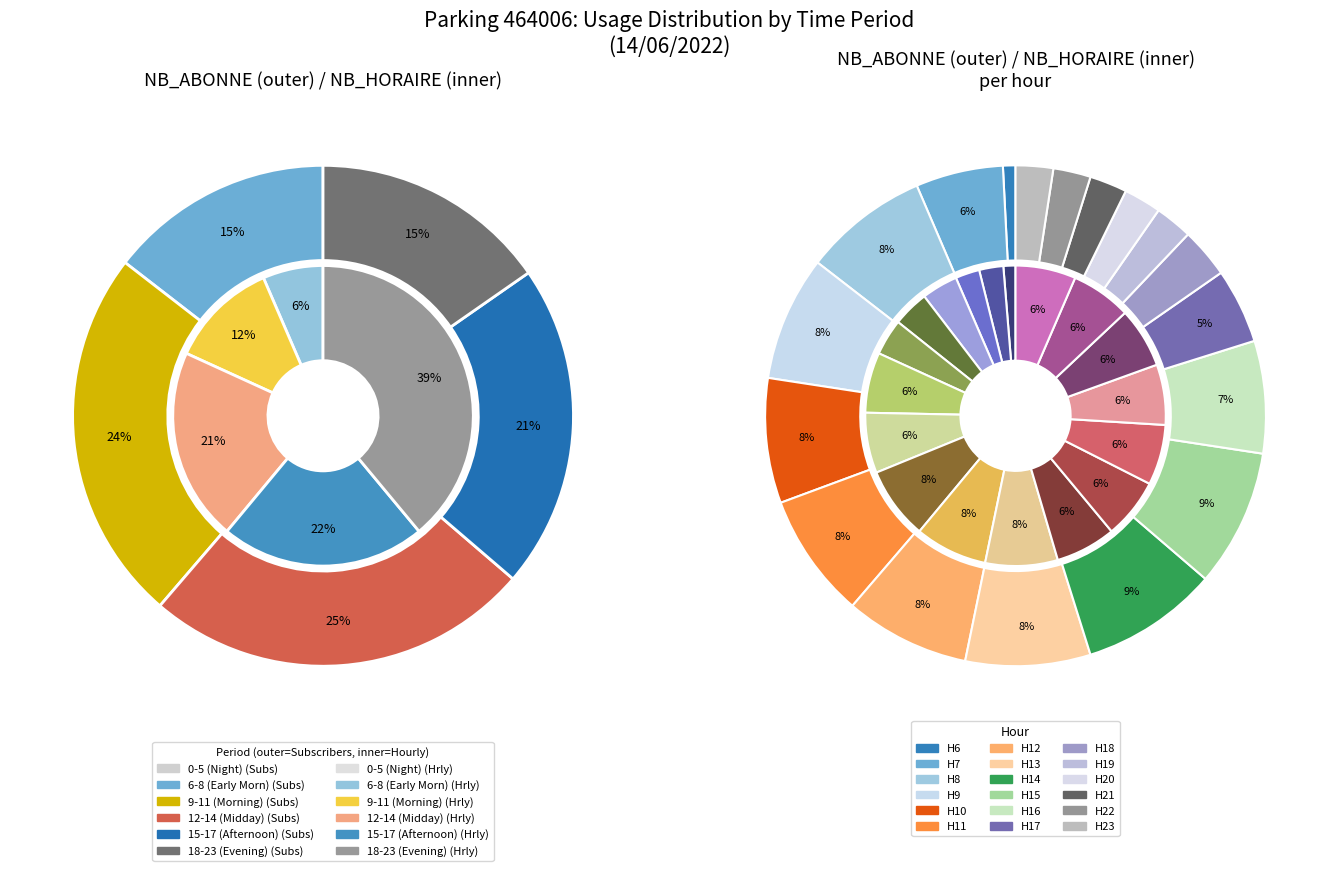

To the nearest percent, what is the combined percentage of 23 and 15?

11%